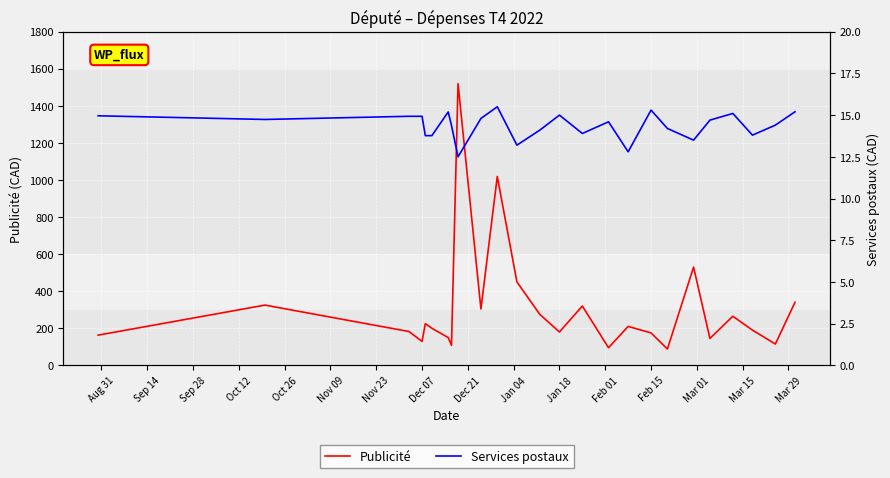

What is the greatest value displayed?

1520.0